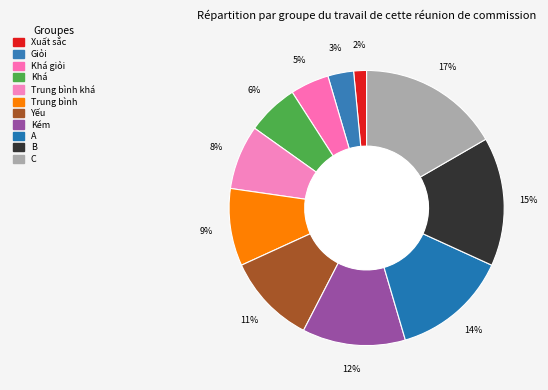

Which slice is the largest?

C